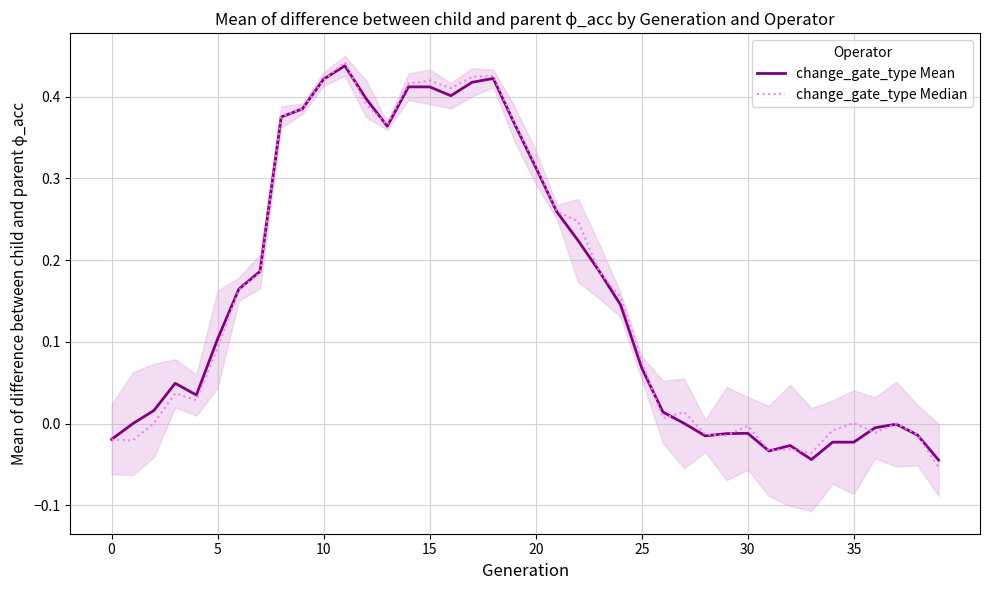

Reading right to left, what are all the values shown in this chart?

change_gate_type Mean: -0.0	-0.0	-0.0	-0.0	-0.0	-0.0	-0.0	-0.0	-0.0	-0.0	-0.0	-0.0	0.0	0.0	0.1	0.1	0.2	0.2	0.3	0.3	0.4	0.4	0.4	0.4	0.4	0.4	0.4	0.4	0.4	0.4	0.4	0.4	0.2	0.2	0.1	0.0	0.0	0.0	-0.0	-0.0
change_gate_type Median: -0.1	-0.0	-0.0	-0.0	0.0	-0.0	-0.0	-0.0	-0.0	-0.0	-0.0	-0.0	0.0	0.0	0.1	0.2	0.2	0.2	0.3	0.3	0.4	0.4	0.4	0.4	0.4	0.4	0.4	0.4	0.4	0.4	0.4	0.4	0.2	0.2	0.1	0.0	0.0	0.0	-0.0	-0.0